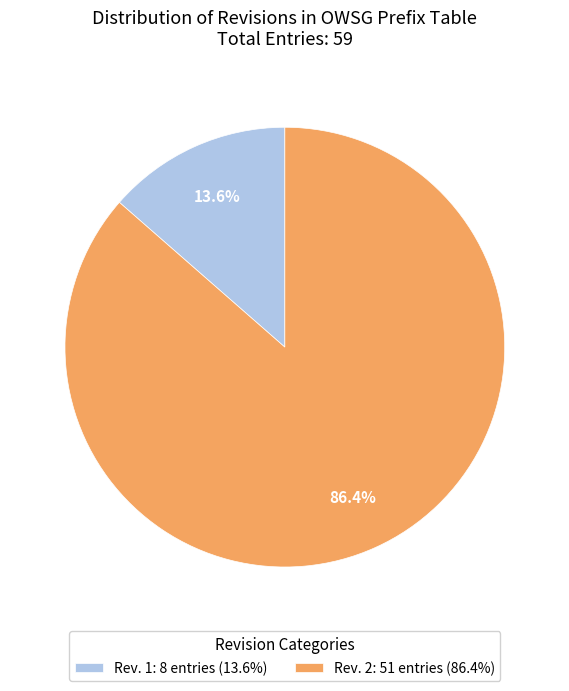

True or false: Rev. 1 accounts for 27% of the total.

False